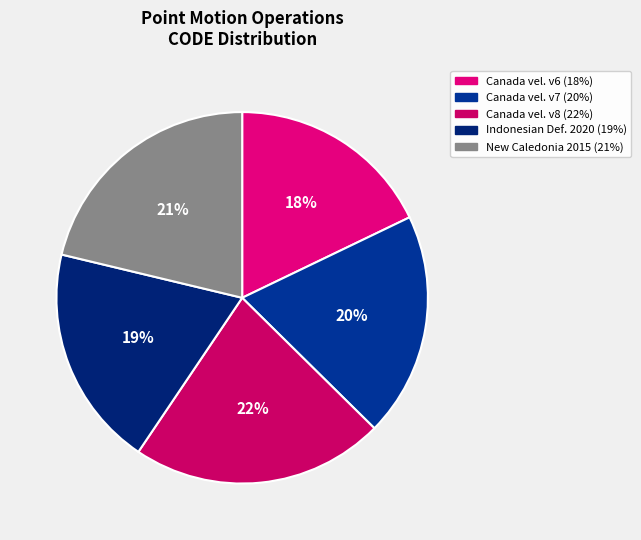

How many slices are in this pie chart?

5